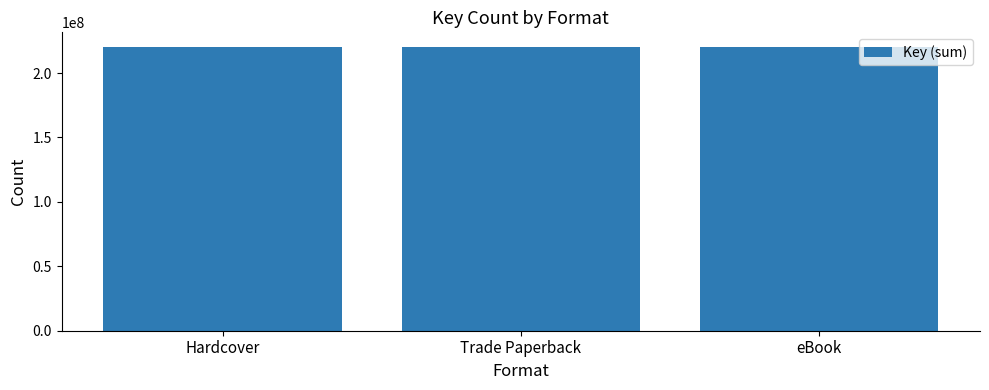

Are the bars horizontal?

No